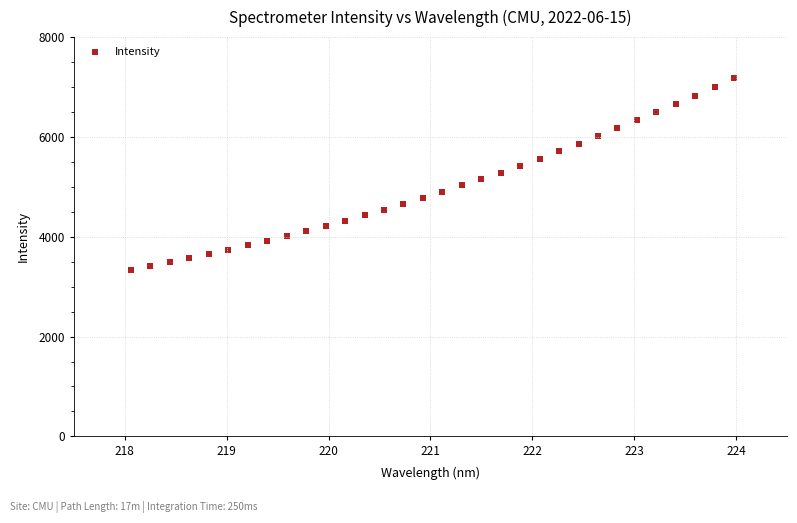

What is the range of Y values (max minus min)?

3843.2